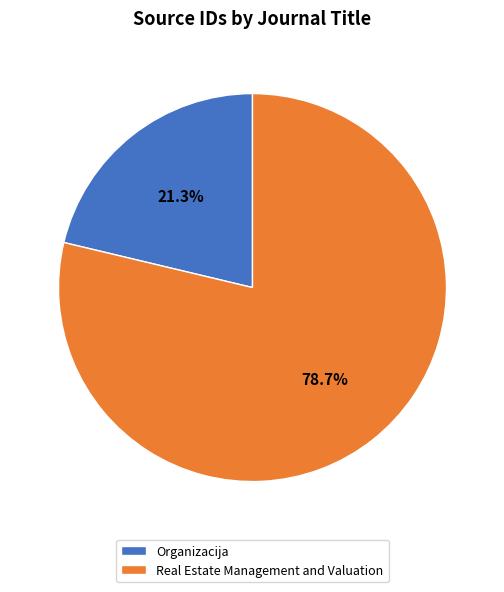

How many slices are in this pie chart?

2